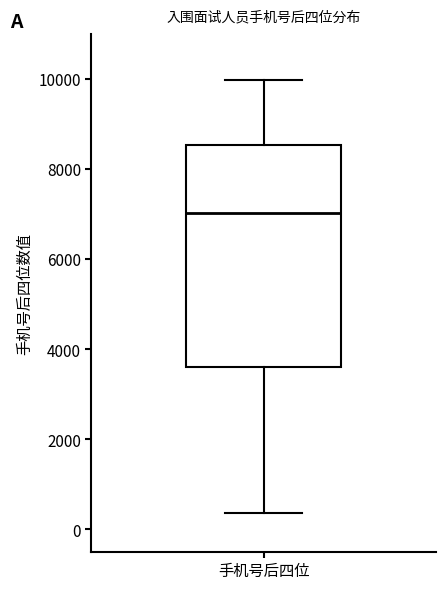

Transcribe this box plot: give where the median line is, the range the box spans, and where the two whiskers end, as read against the y-axis. The values are not printed on the chart, so give them approximately, as read against the axis.

median 7000, box 3600 to 8600, whiskers 400 to 10000